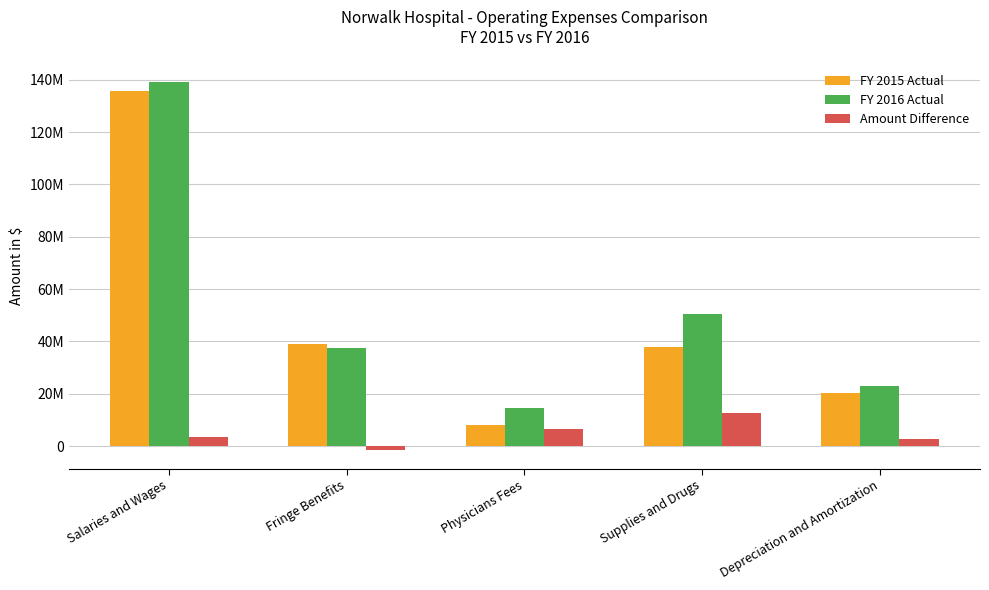

Which series has the largest range (max minus min)?

FY 2015 Actual